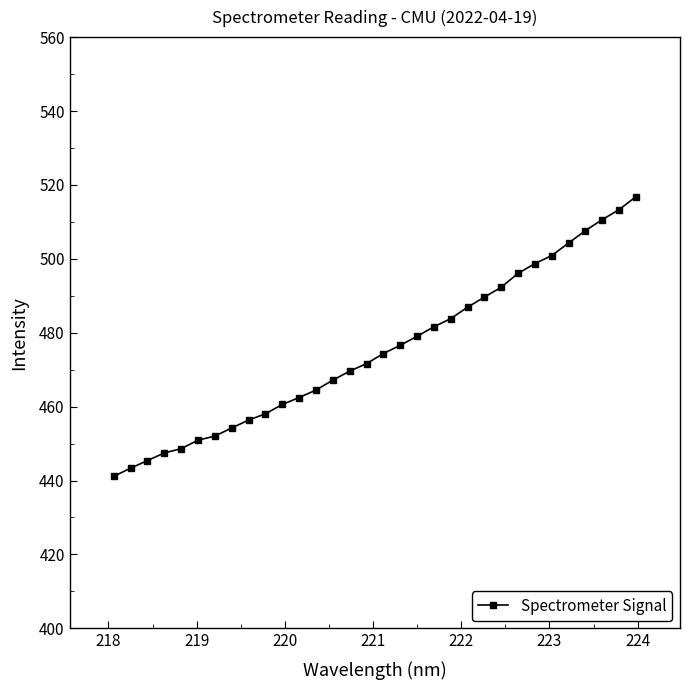

What is the difference between the second highest and second lowest values?

70.0